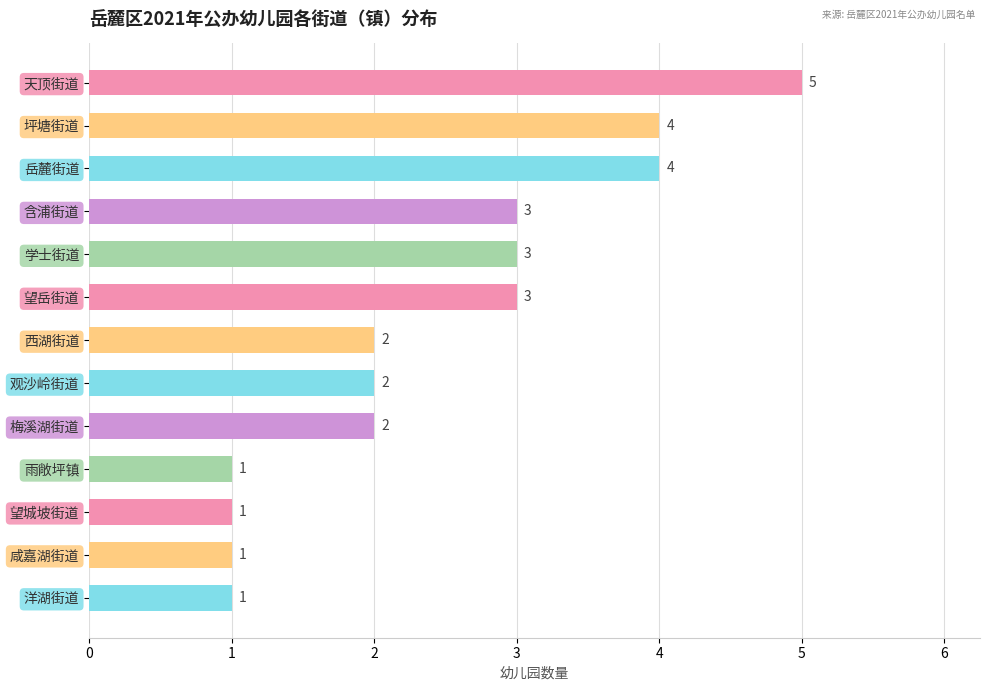

How many data points are less than 2?

4